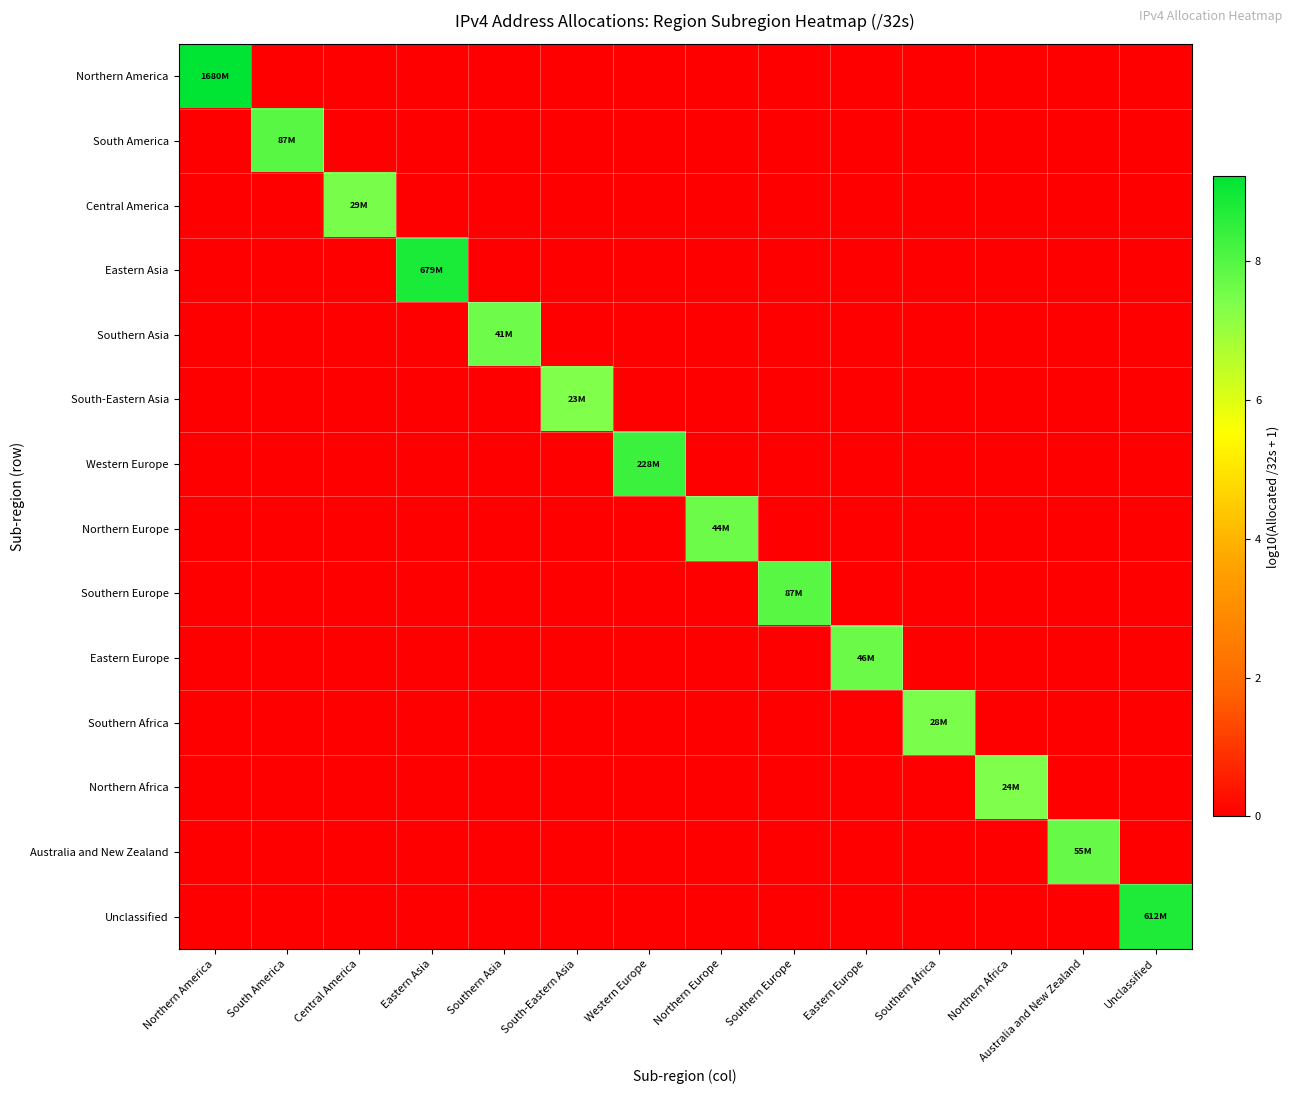

Rank the series at Western Europe from highest to lowest value.

Western Europe, Northern America, South America, Central America, Eastern Asia, Southern Asia, South-Eastern Asia, Northern Europe, Southern Europe, Eastern Europe, Southern Africa, Northern Africa, Australia and New Zealand, Unclassified